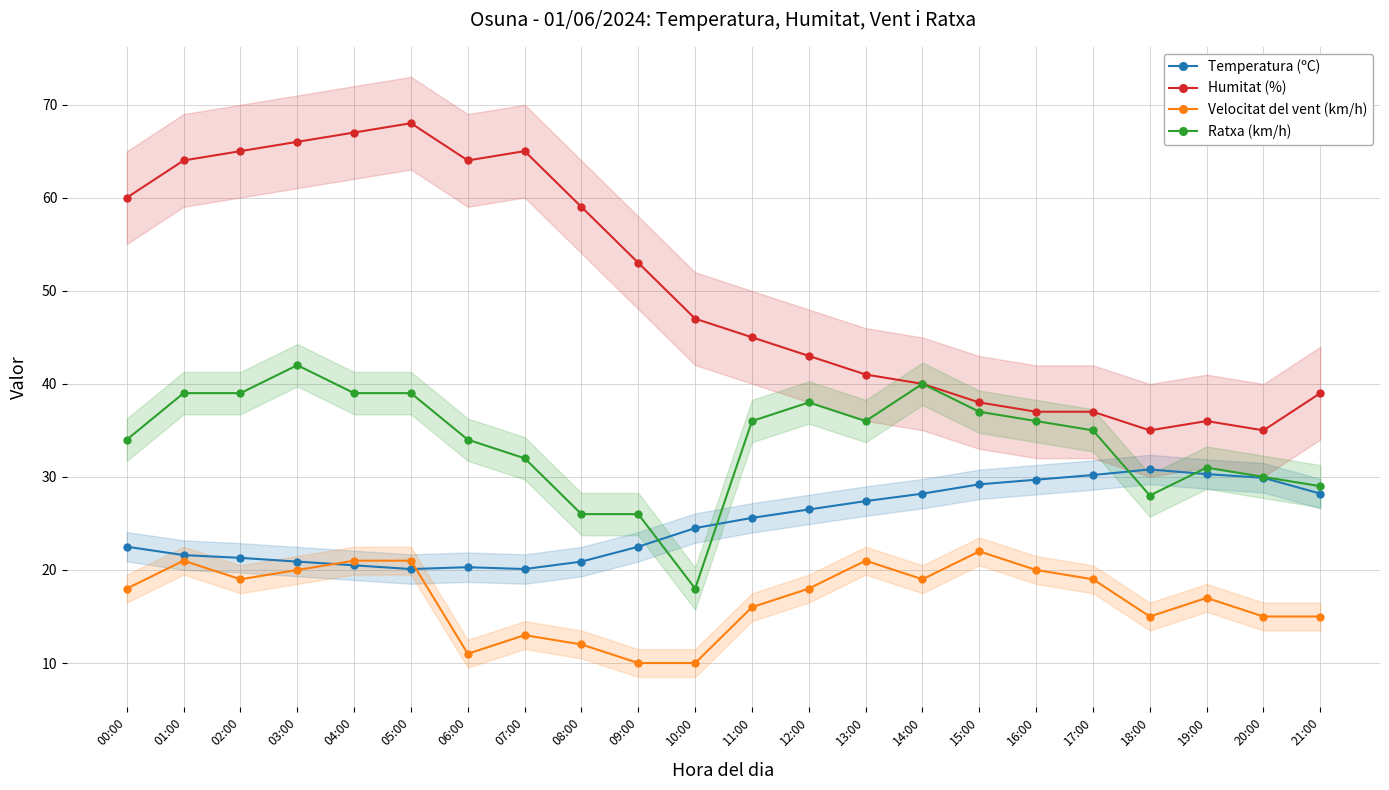

What is the value of the Temperatura (ºC) point at the 1st from the left?

22.5